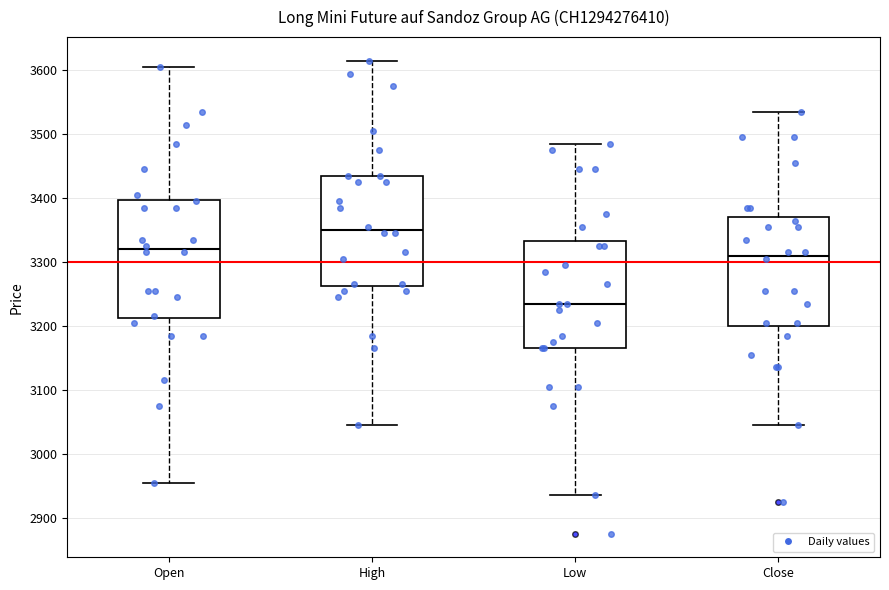

Comparing the boxes themselves (not the whiskers), which one is the tallest?

Open